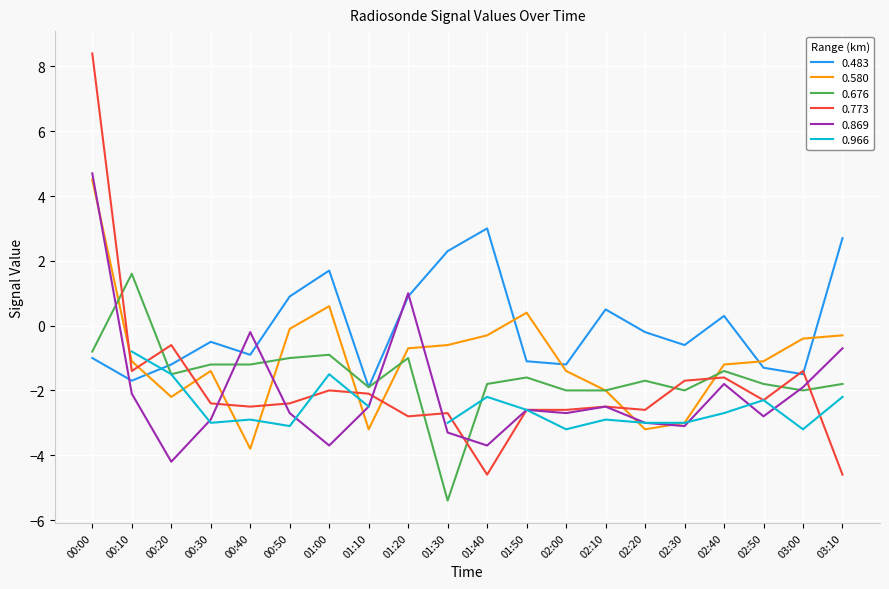

What is the maximum value for 0.483?

3.0